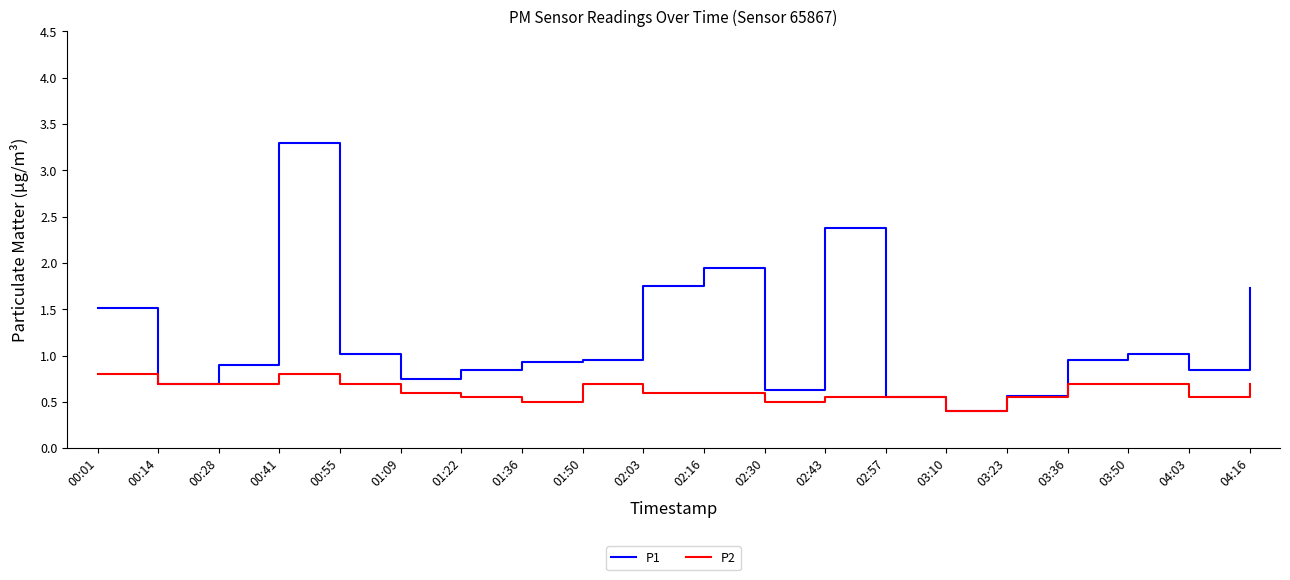

At how many categories does at least one series exceed 2?

2